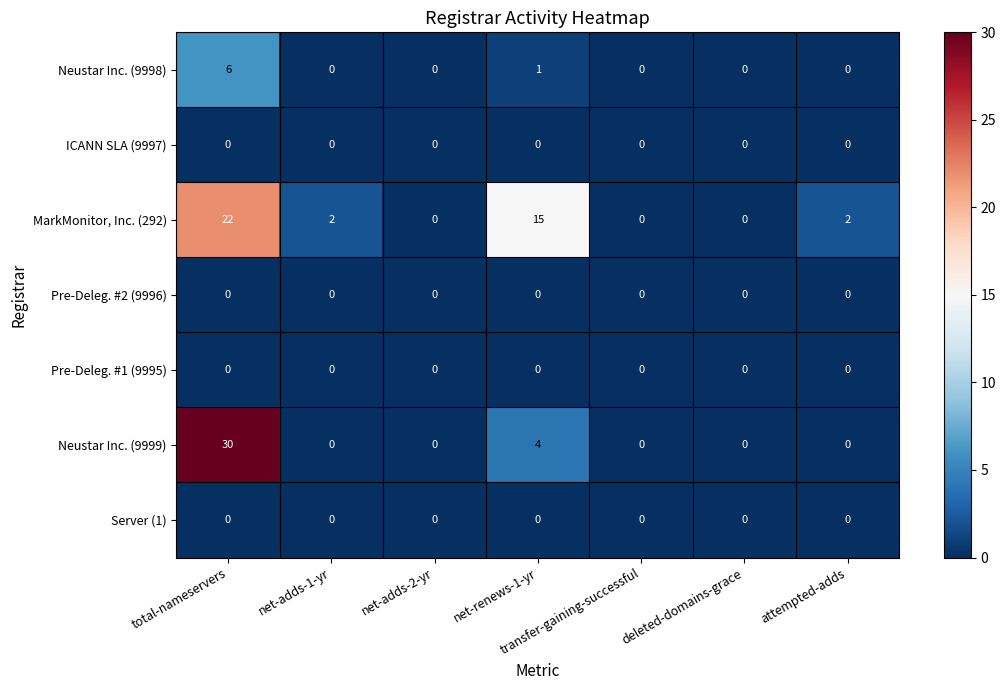

At which category is the sum across all series the highest?

total-nameservers